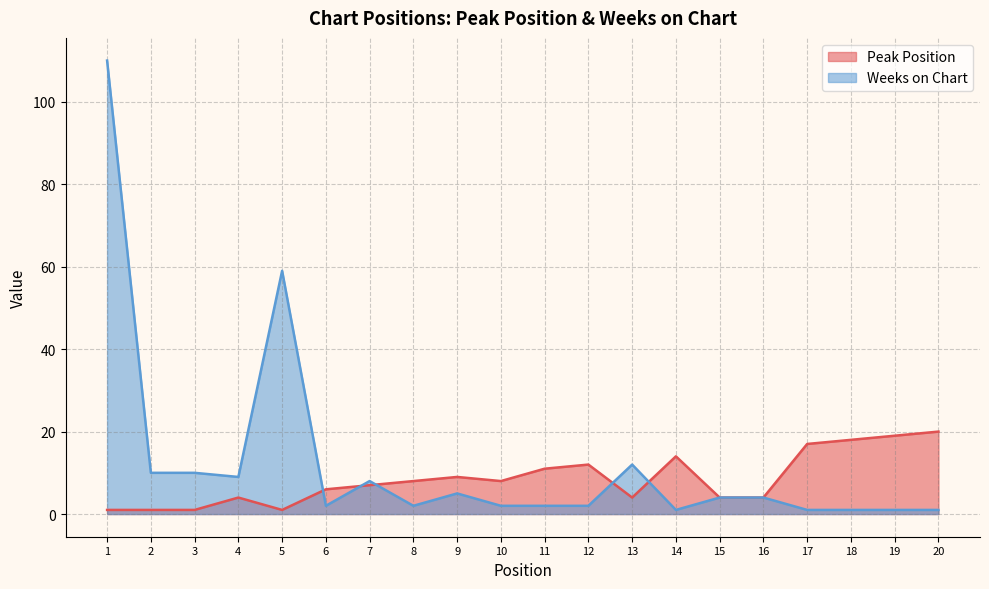

At which category is the sum across all series the highest?

1